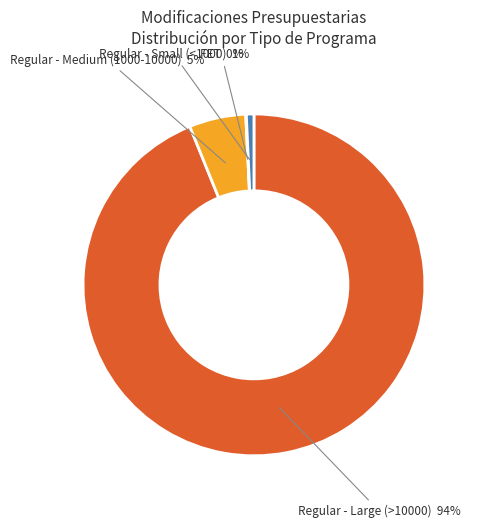

Is there any slice that represents more than half of the pie?

Yes